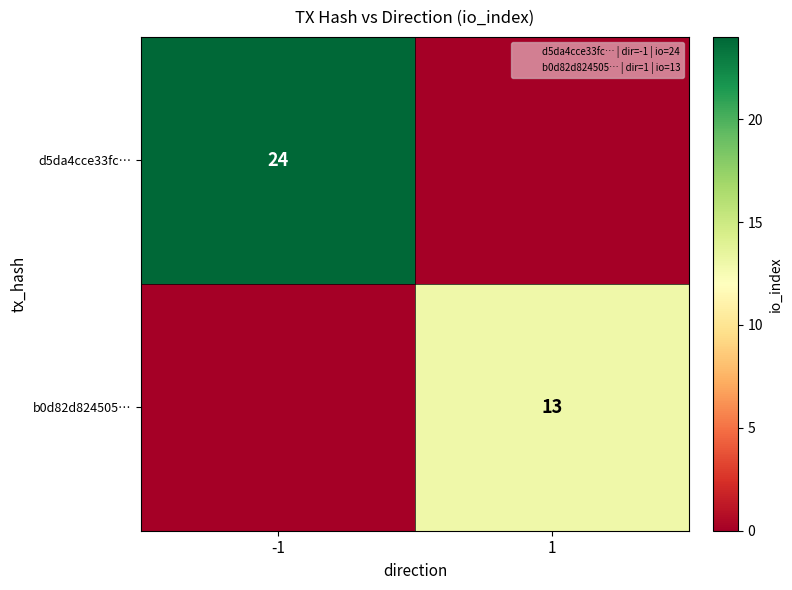

Is the value of b0d82d824505… at -1 greater than the value of d5da4cce33fc… at -1?

No